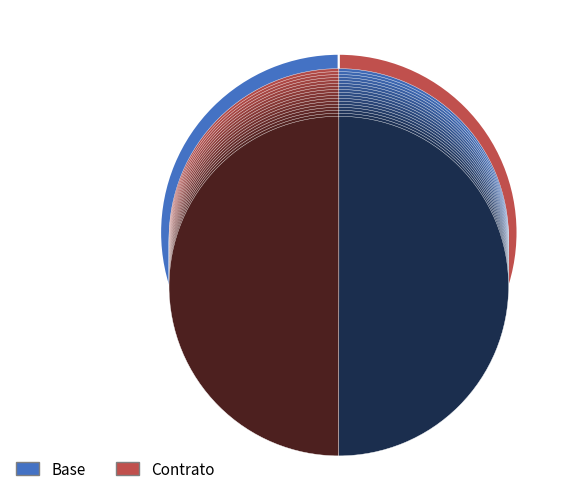

What is the change in value from Base to Contrato?

-171.3